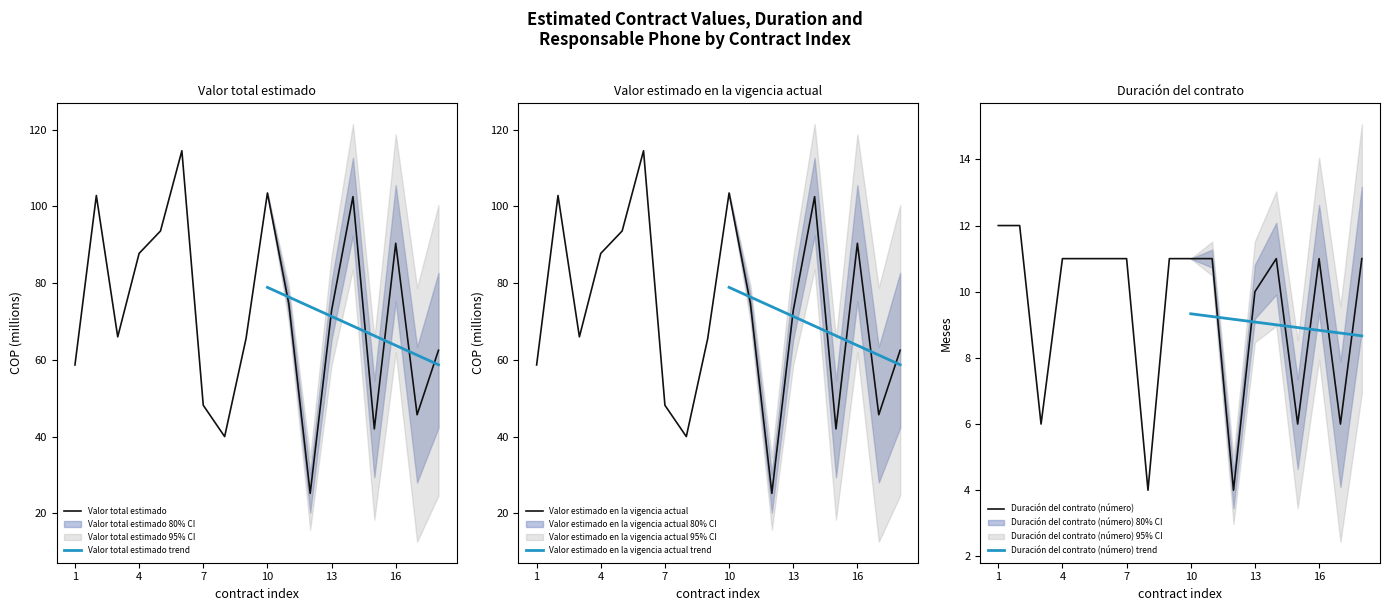

True or false: Duración del contrato (número) and Valor estimado en la vigencia actual cross at least once.

False